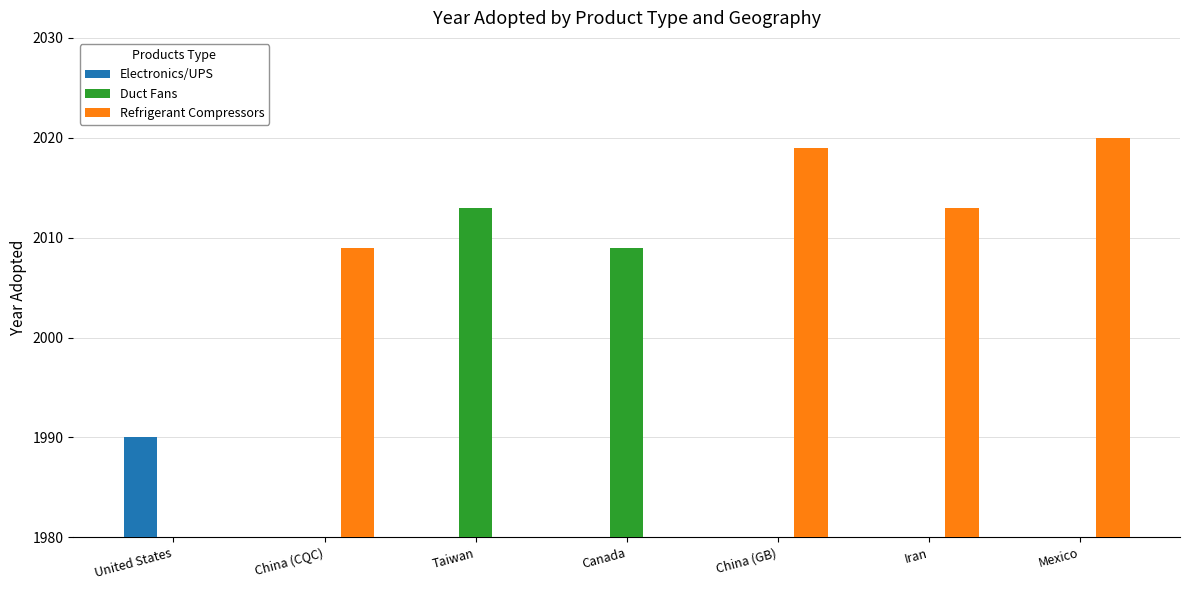

Are the bars horizontal?

No